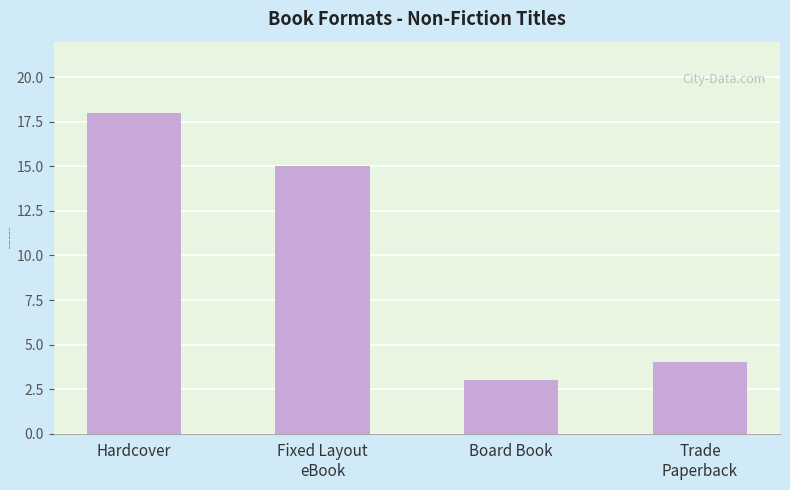

What is the sum of all values?

40